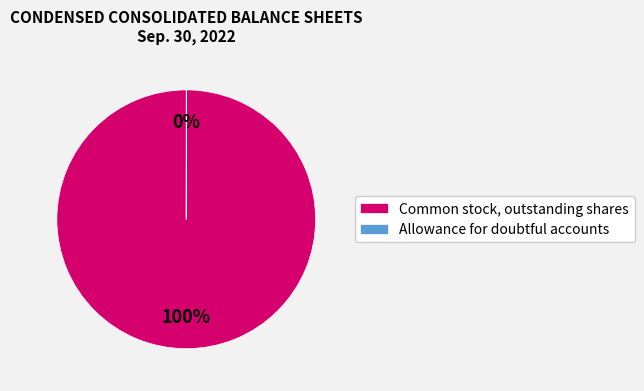

To the nearest percent, what is the difference between the largest and smallest slice percentages?

100%